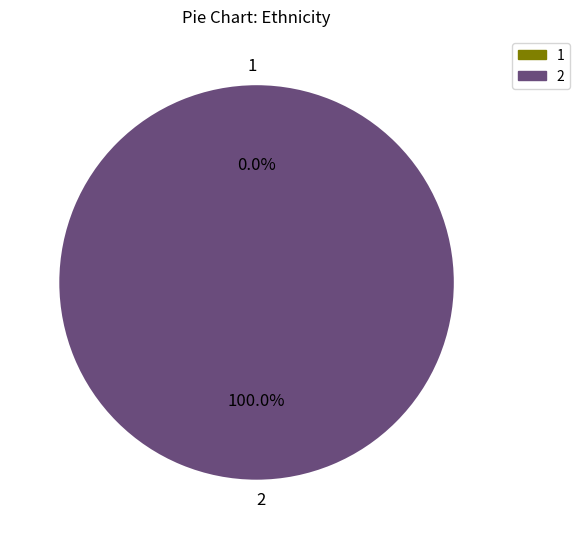

Combined, what portion of the pie is 2 and 1?

100.0%